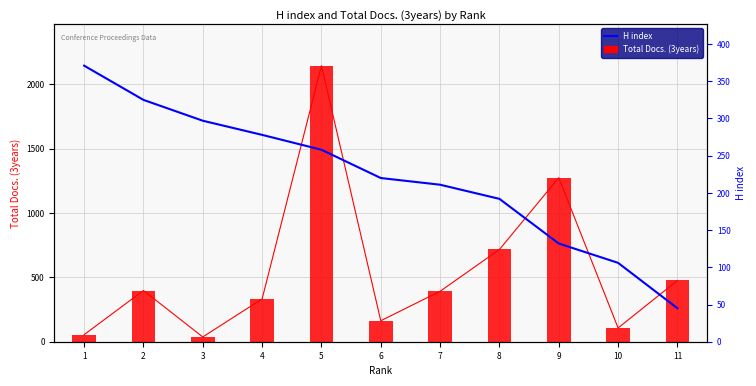

Reading left to right, what are all the values shown in this chart?

Total Docs. (3years): 55	398	37	333	2146	163	392	717	1275	107	476
H index: 371	325	297	278	258	220	211	192	132	106	45